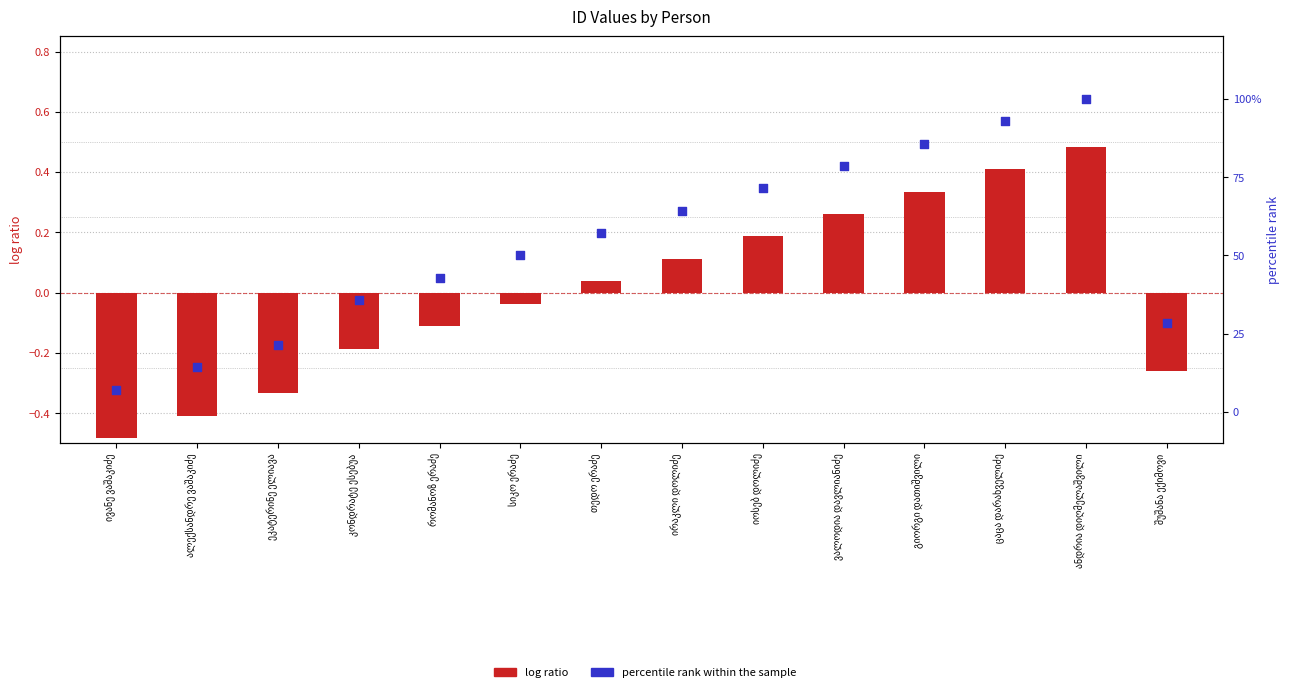

Which series contains the lowest Y value?

log ratio